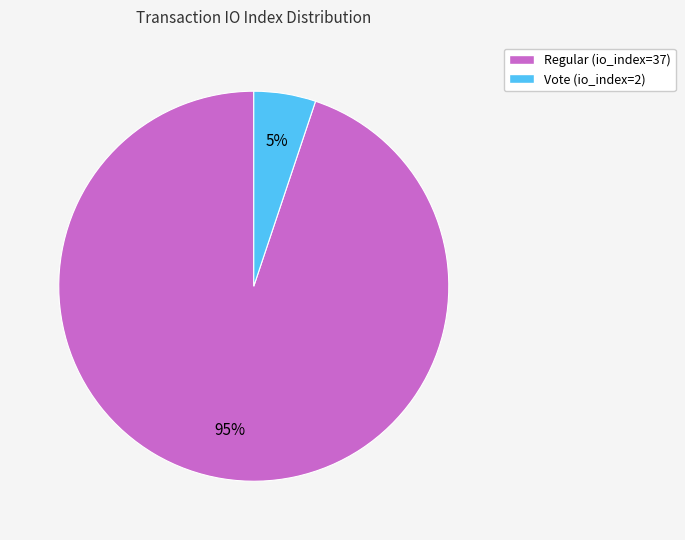

To the nearest percent, what percentage of the pie is Vote (io_index=2)?

5%